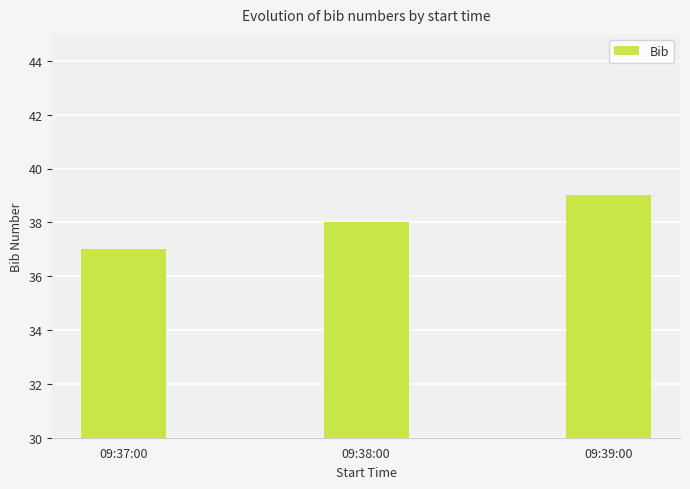

Count the values in the range 37 to 39.

3